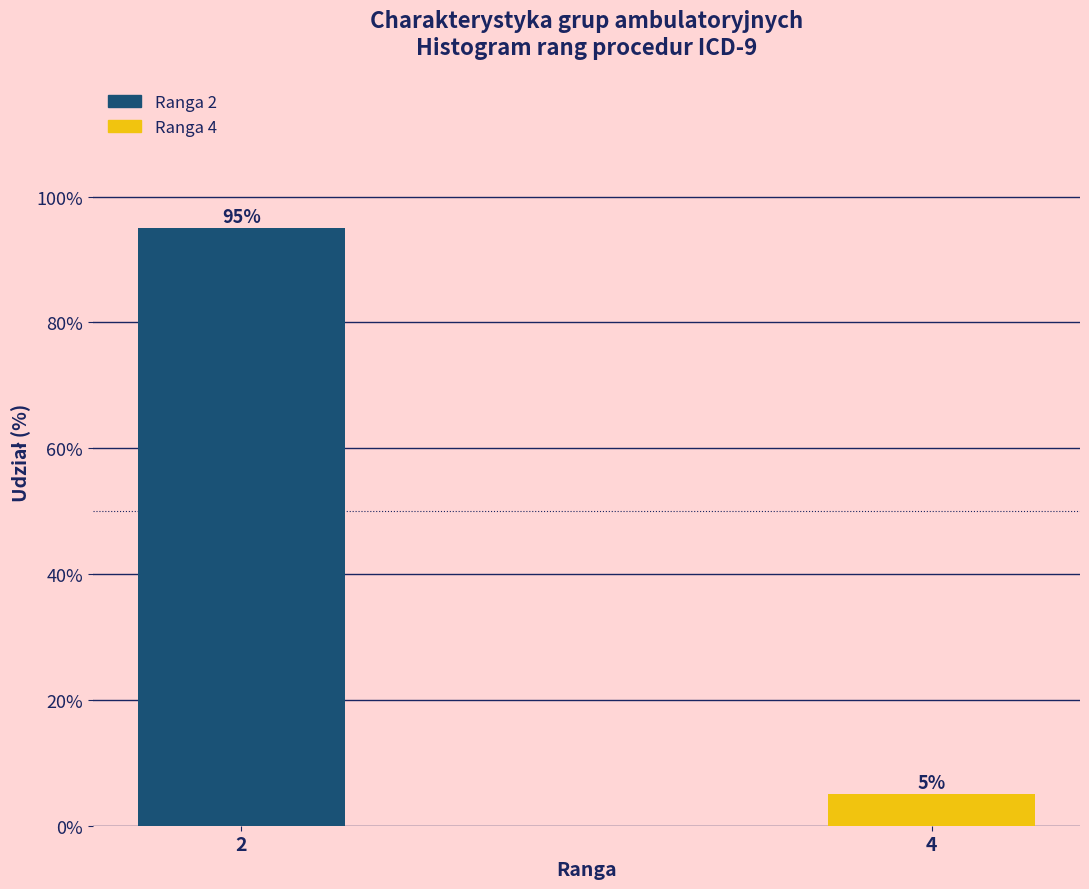

Reading left to right, extract all data points from this chart.

2=95	4=5